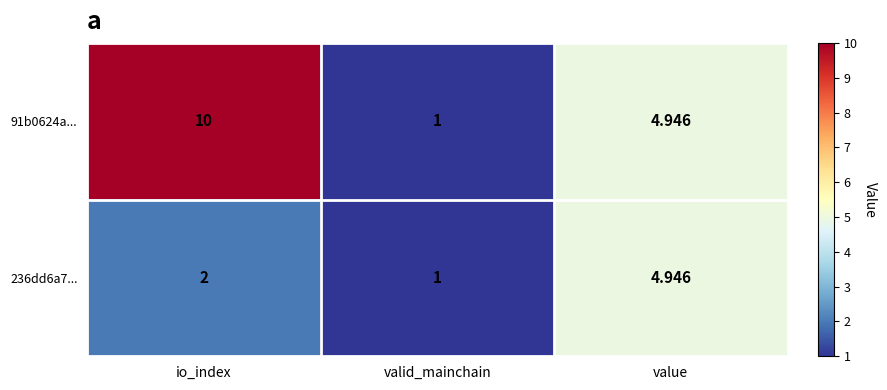

At which label does 236dd6a7... reach its minimum?

valid_mainchain